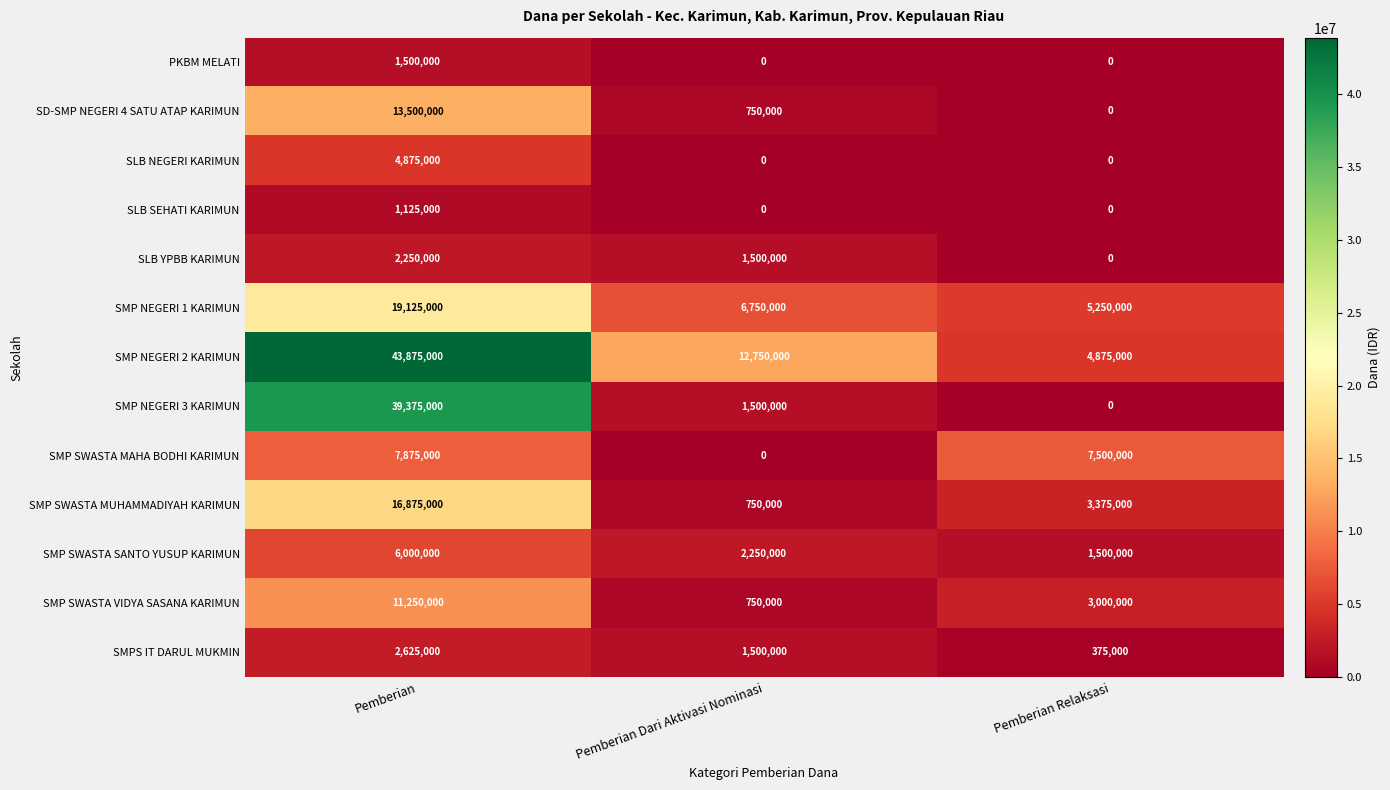

Is it true that PKBM MELATI equals 1500000 at Pemberian?

True